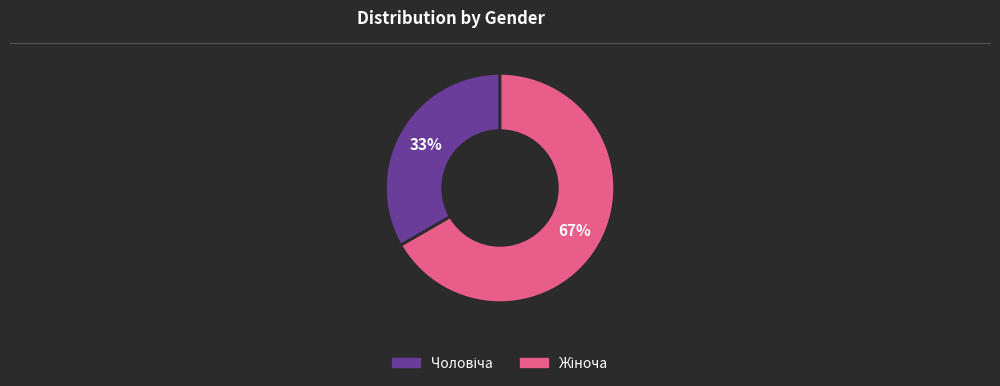

To the nearest percent, what is the average slice percentage?

50%